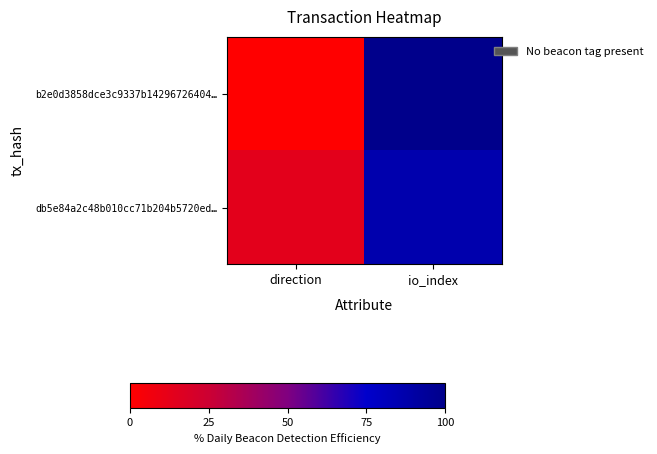

How many categories are shown in the chart?

2